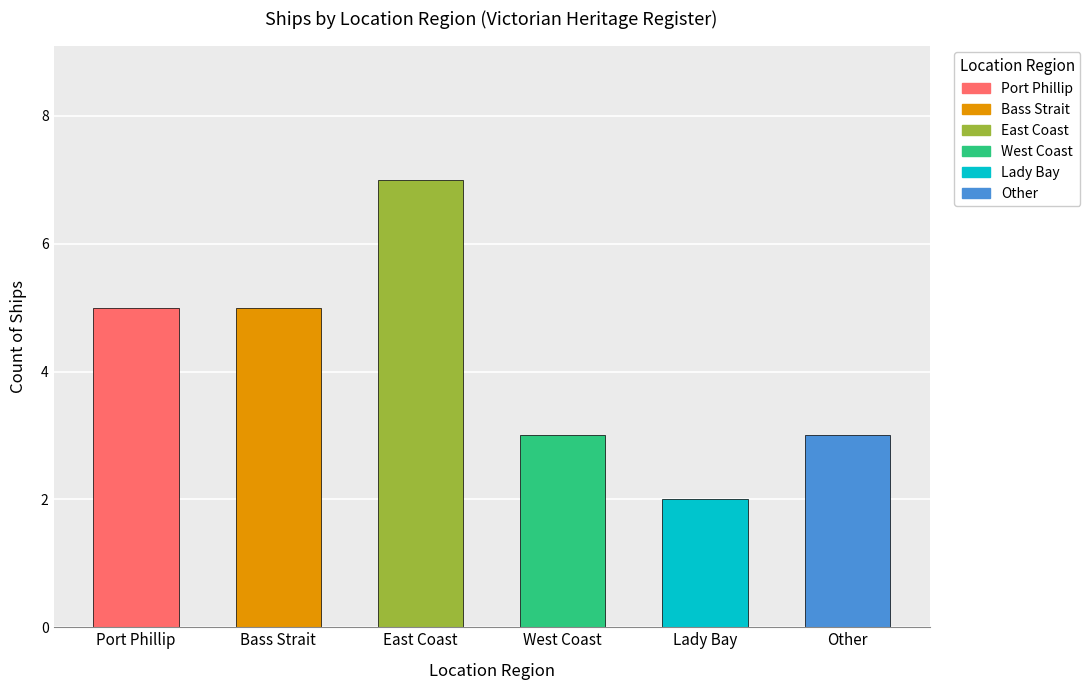

True or false: the data shows 3 at West Coast.

True